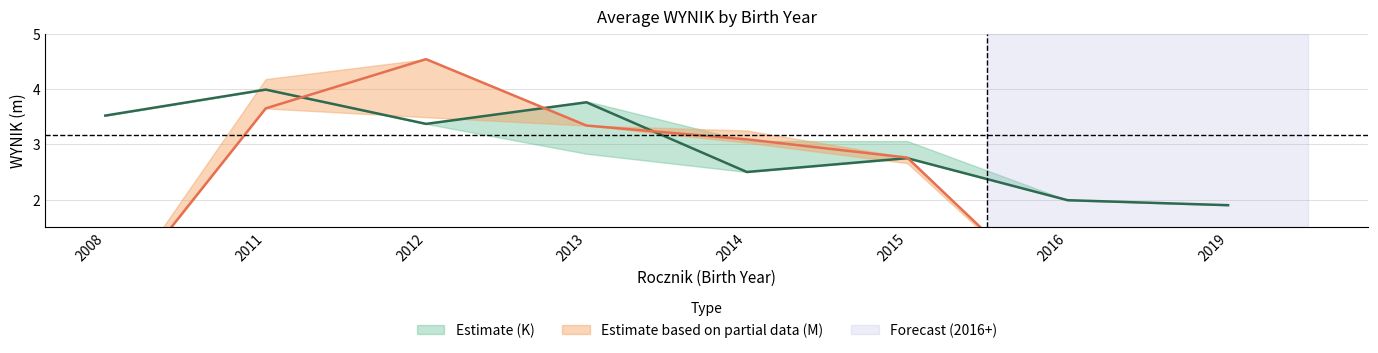

Which has a higher value, 2011 or 2019?

2011